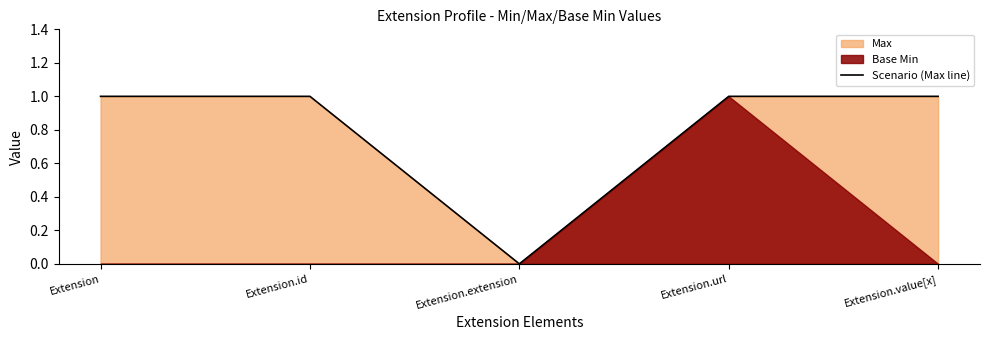

True or false: the data shows 1 at Extension.extension.

False